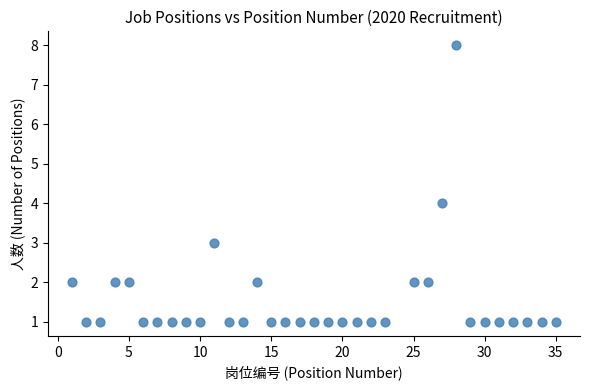

What is the range of Y values (max minus min)?

7